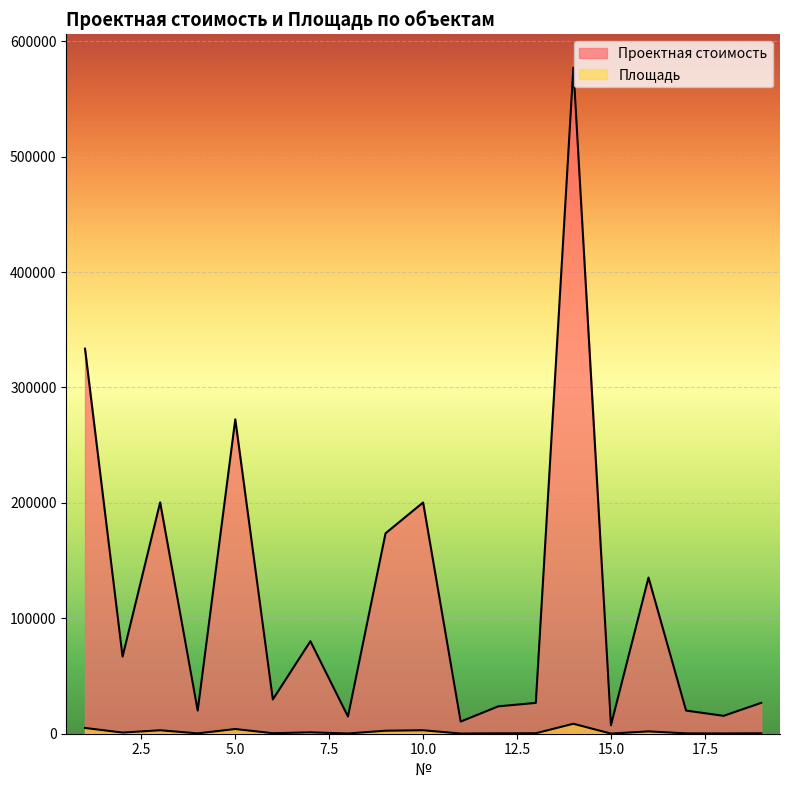

Count the number of categories in the chart.

19